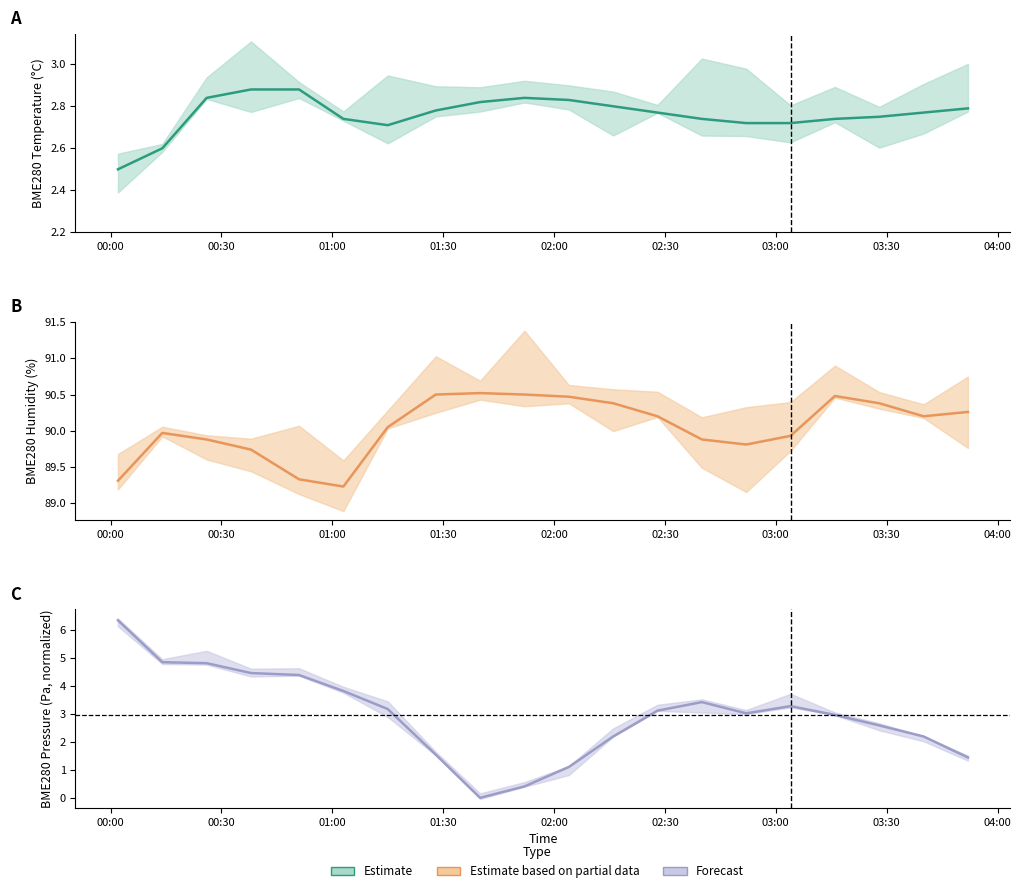

What is the difference between the maximum and minimum values in the BME280_pressure_norm series?

6.4